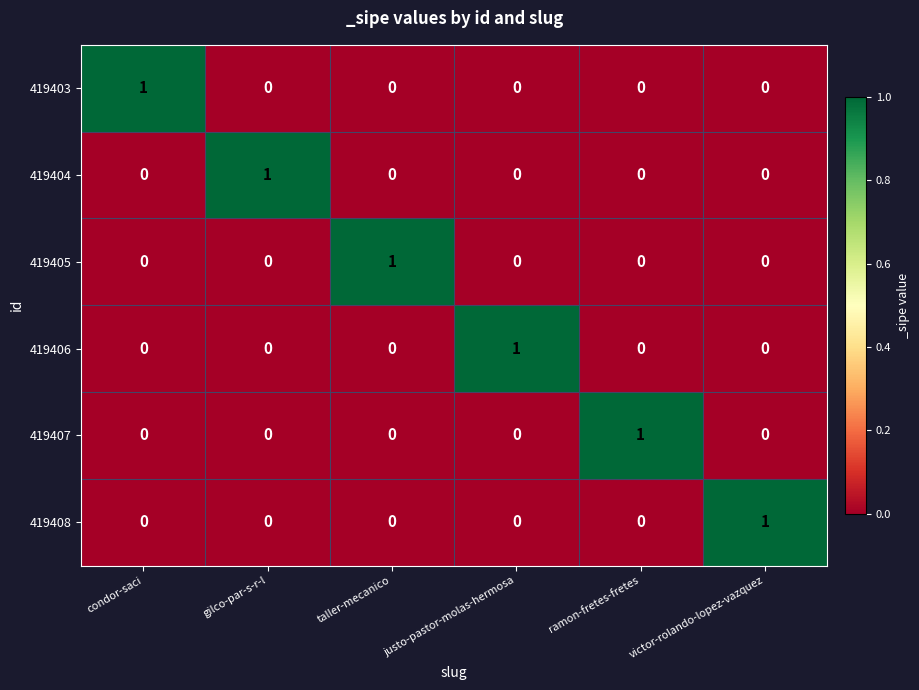

How many categories are shown in the chart?

6